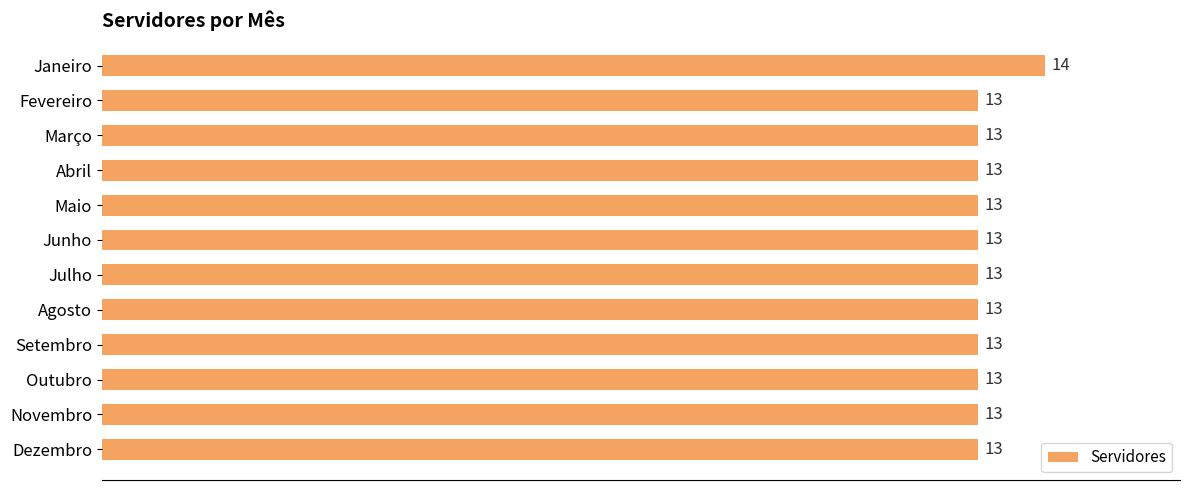

What is the average value?

13